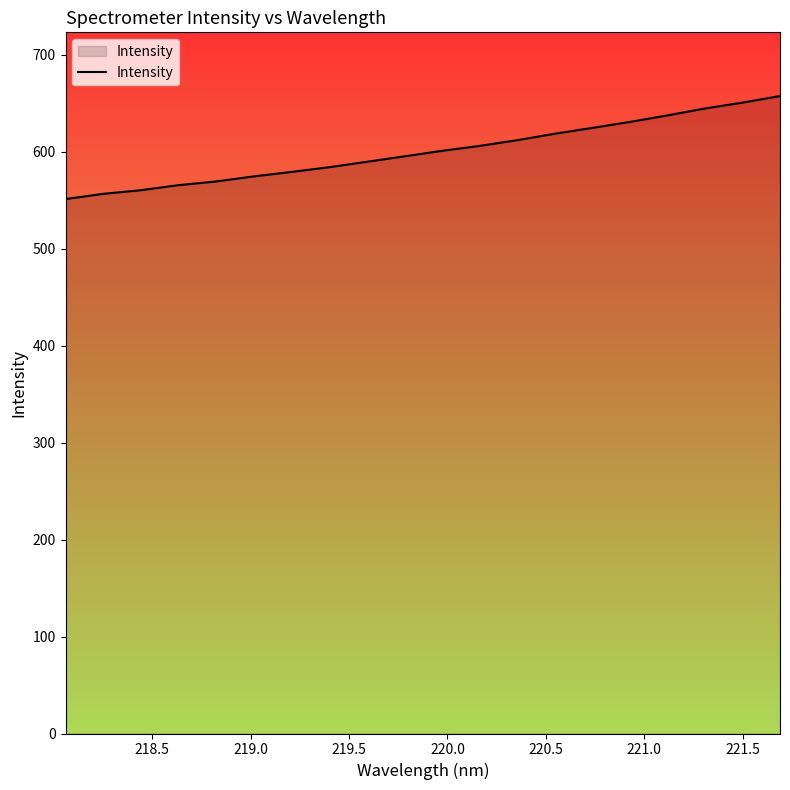

What is the difference between the maximum and minimum values?

106.2